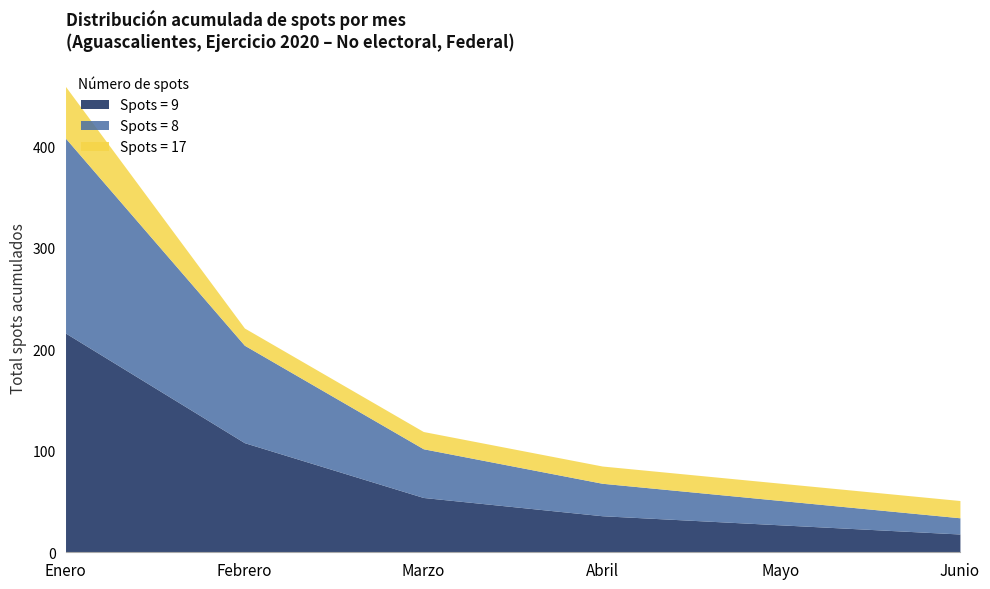

What is the maximum value for Spots = 9?

216